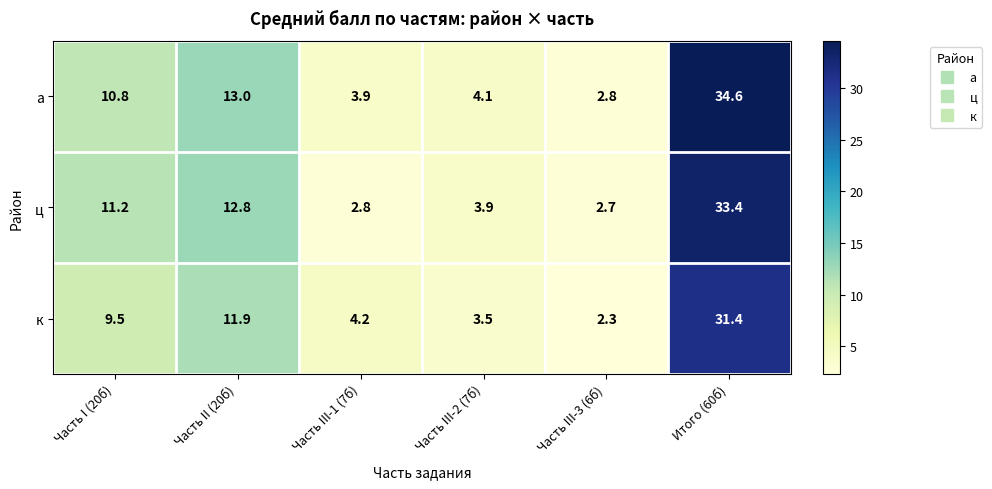

The ц series shows 3.5 at Часть III-3 (6б). True or false?

False